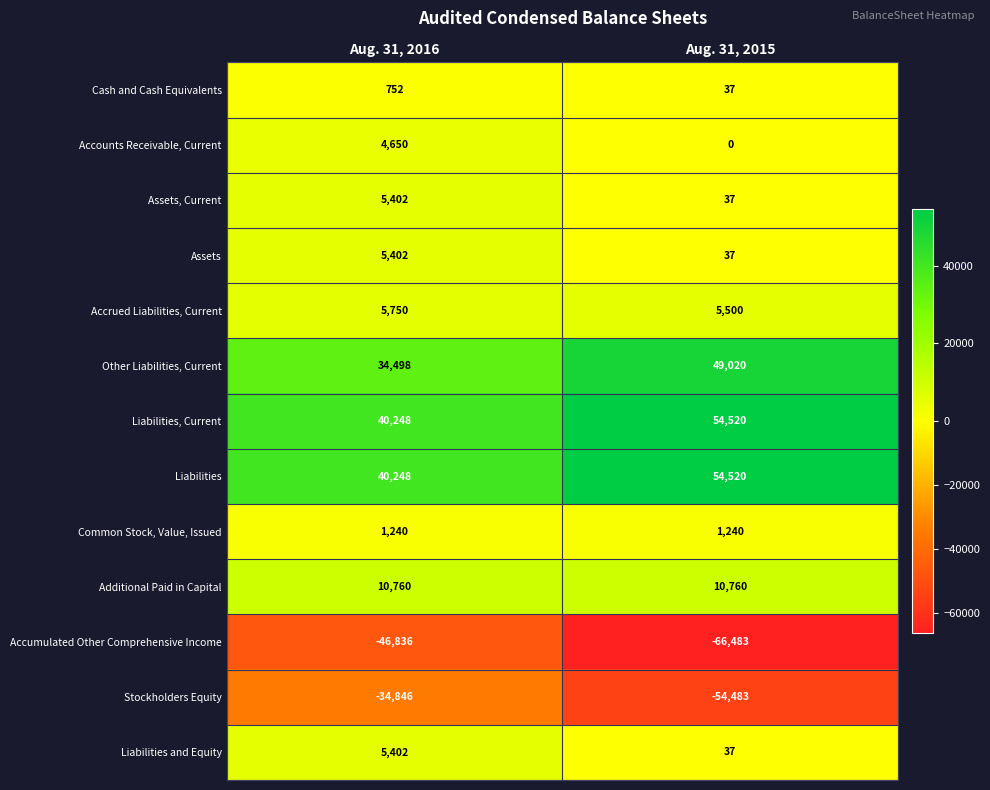

Reading right to left, transcribe all the data shown in this chart.

Cash and Cash Equivalents: Aug. 31, 2015=37	Aug. 31, 2016=752
Accounts Receivable, Current: Aug. 31, 2015=0	Aug. 31, 2016=4650
Assets, Current: Aug. 31, 2015=37	Aug. 31, 2016=5402
Assets: Aug. 31, 2015=37	Aug. 31, 2016=5402
Accrued Liabilities, Current: Aug. 31, 2015=5500	Aug. 31, 2016=5750
Other Liabilities, Current: Aug. 31, 2015=49020	Aug. 31, 2016=34498
Liabilities, Current: Aug. 31, 2015=54520	Aug. 31, 2016=40248
Liabilities: Aug. 31, 2015=54520	Aug. 31, 2016=40248
Common Stock, Value, Issued: Aug. 31, 2015=1240	Aug. 31, 2016=1240
Additional Paid in Capital: Aug. 31, 2015=10760	Aug. 31, 2016=10760
Accumulated Other Comprehensive Income: Aug. 31, 2015=-66483	Aug. 31, 2016=-46836
Stockholders Equity: Aug. 31, 2015=-54483	Aug. 31, 2016=-34846
Liabilities and Equity: Aug. 31, 2015=37	Aug. 31, 2016=5402